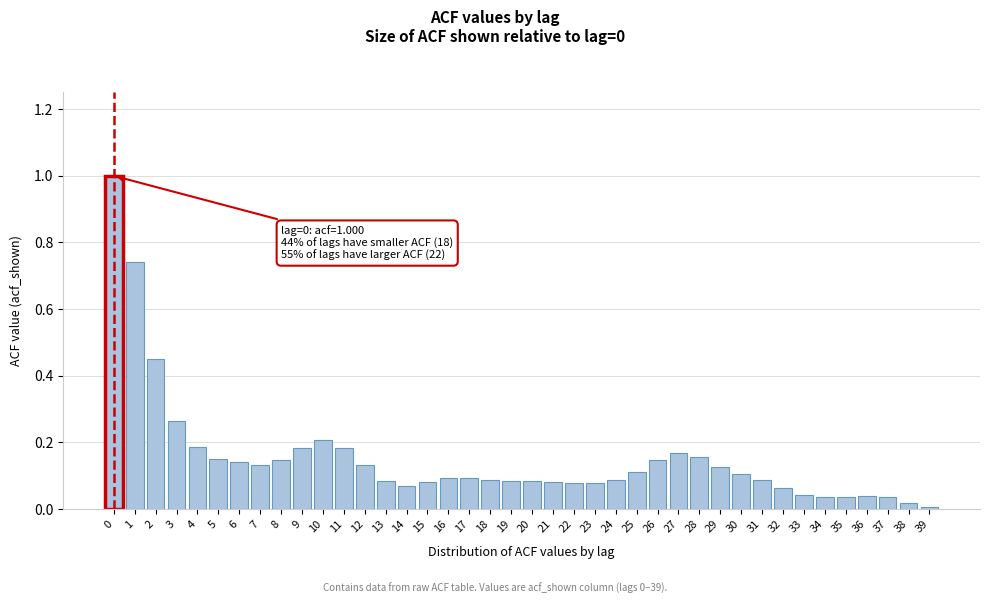

What is the greatest value displayed?

1.0